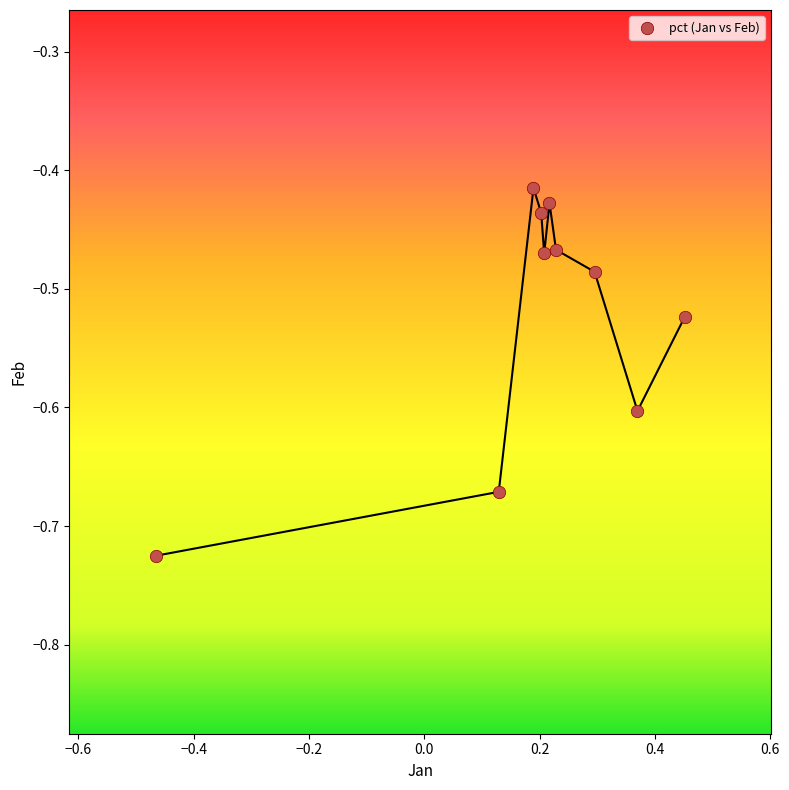

What is the range of Y values (max minus min)?

0.3